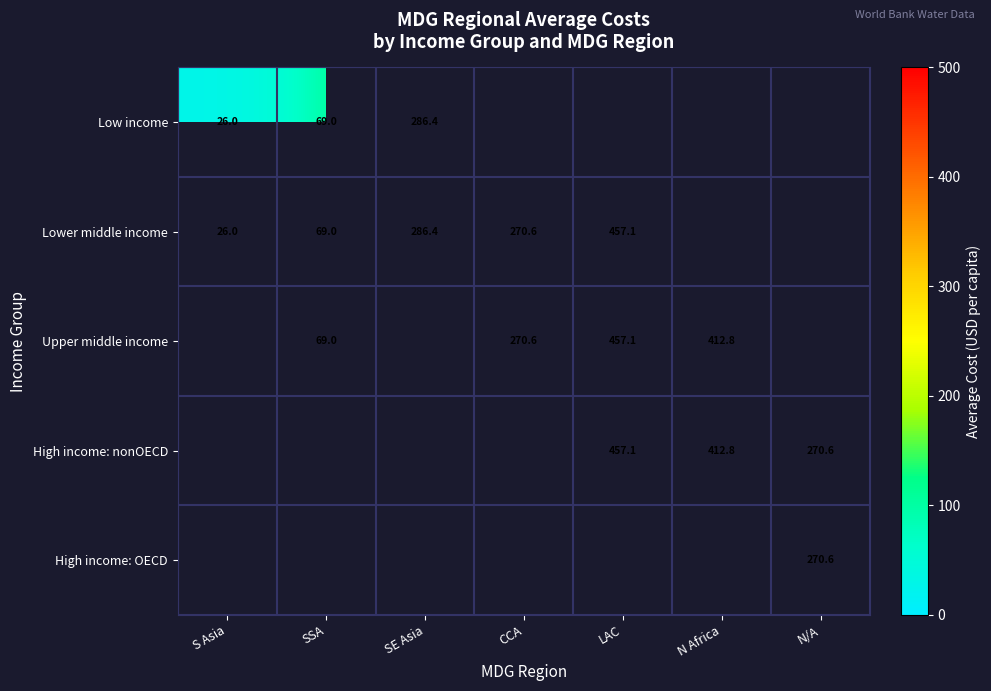

At which category does the chart reach its peak across all series?

LAC